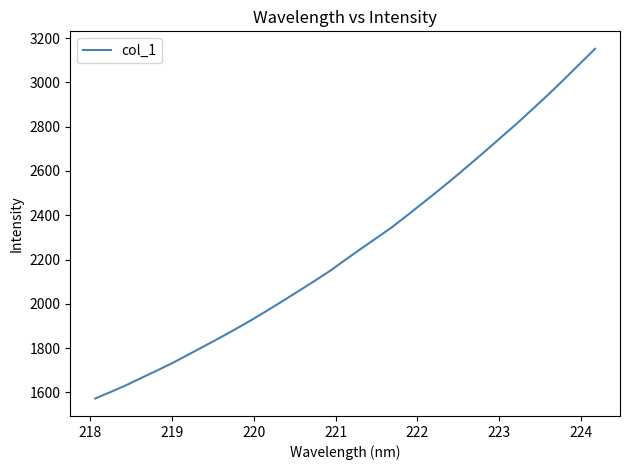

What is the minimum value shown in the chart?

1572.3